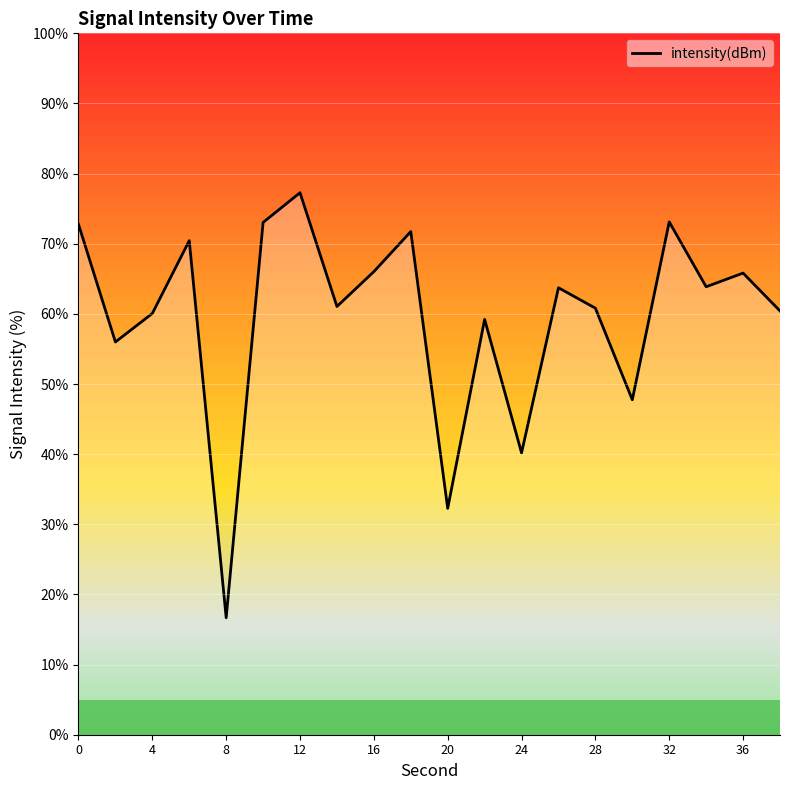

What is the maximum value shown in the chart?

77.3